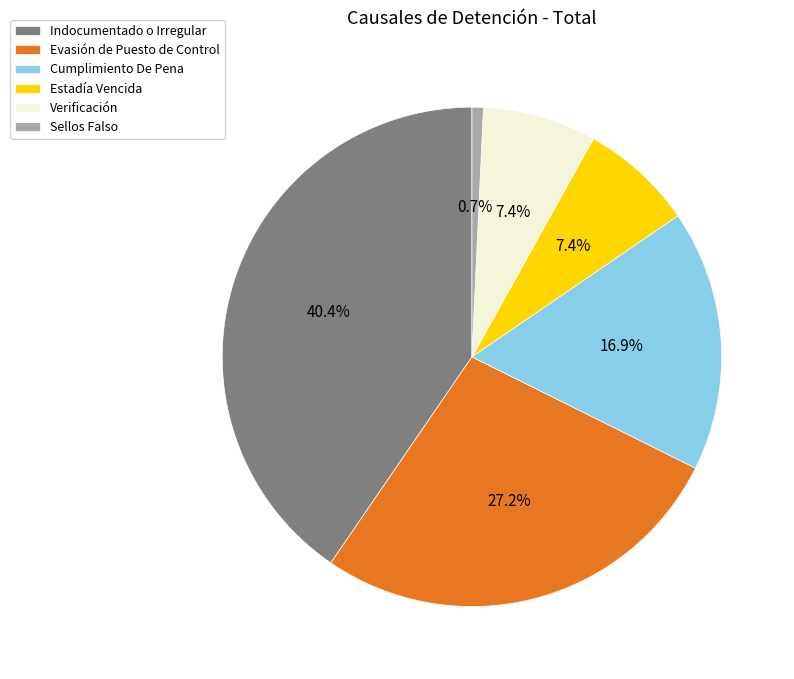

True or false: Estadía Vencida accounts for 7% of the total.

True